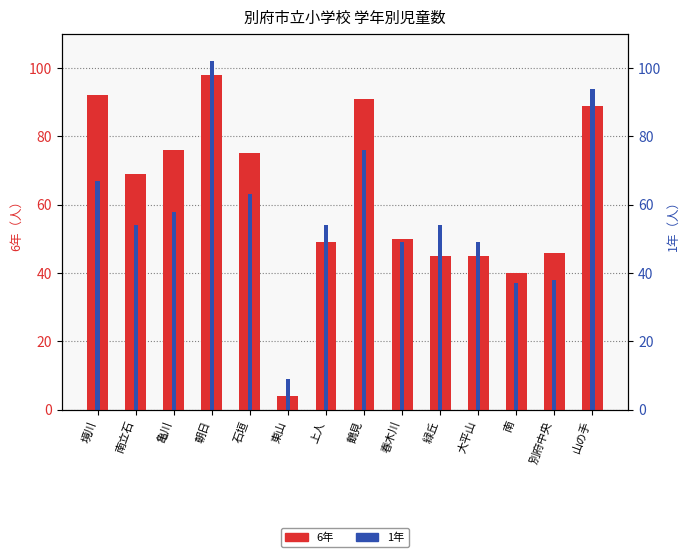

How many groups of bars are there?

14